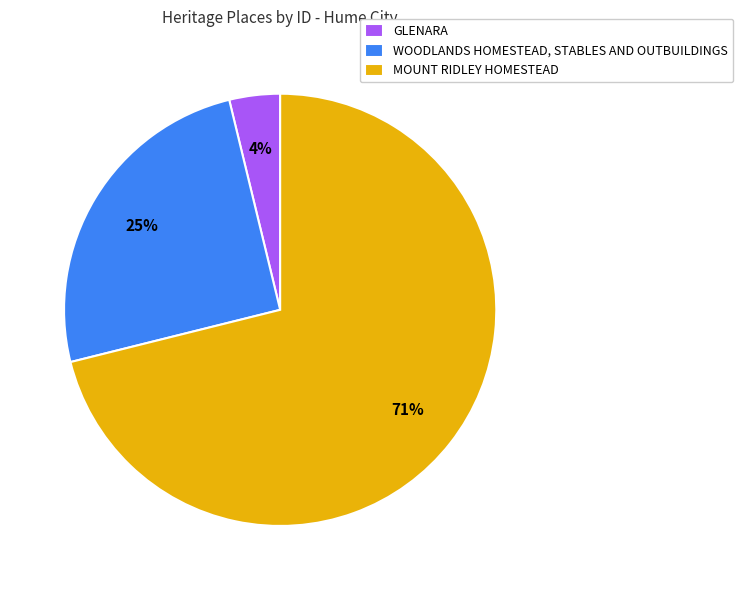

To the nearest percent, what percentage of the pie is GLENARA?

4%